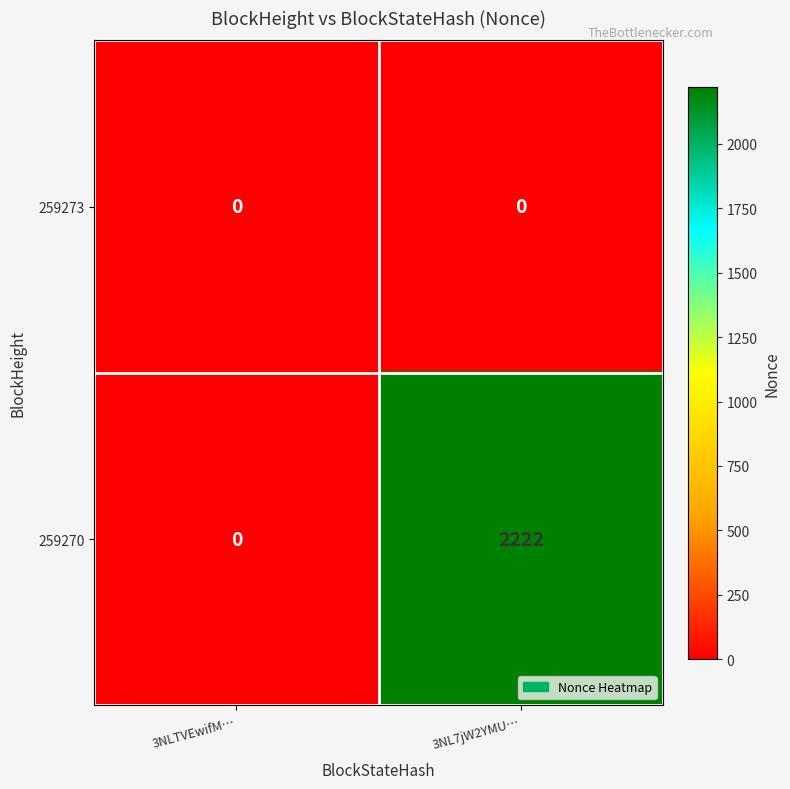

What is the maximum value shown in the chart?

2222